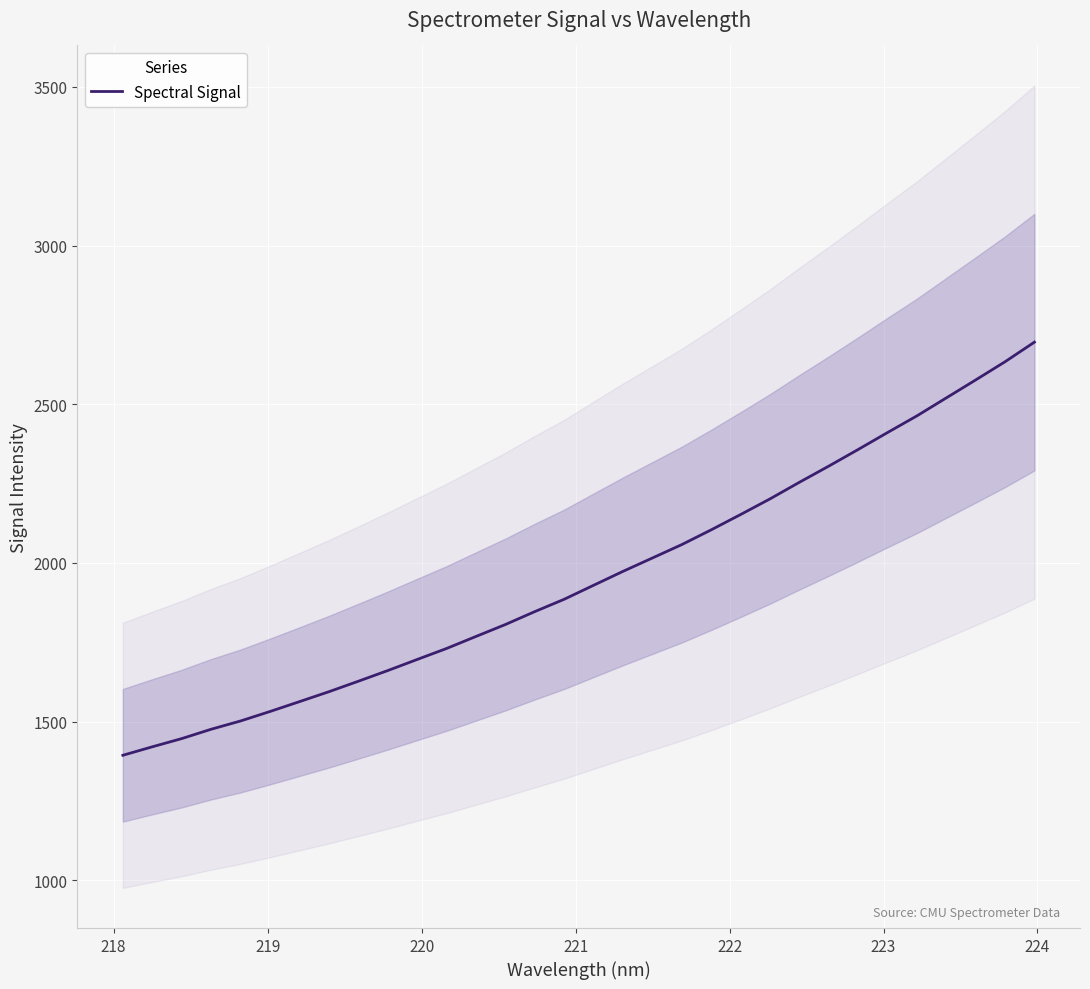

Reading right to left, transcribe all the data shown in this chart.

2695.7	2634.0	2576.6	2520.0	2463.4	2410.9	2357.4	2305.0	2254.0	2201.7	2152.4	2104.2	2057.7	2015.4	1973.3	1929.4	1885.3	1846.4	1805.7	1768.1	1730.2	1695.5	1660.5	1626.9	1593.9	1562.6	1531.6	1501.7	1475.6	1446.1	1420.2	1393.5